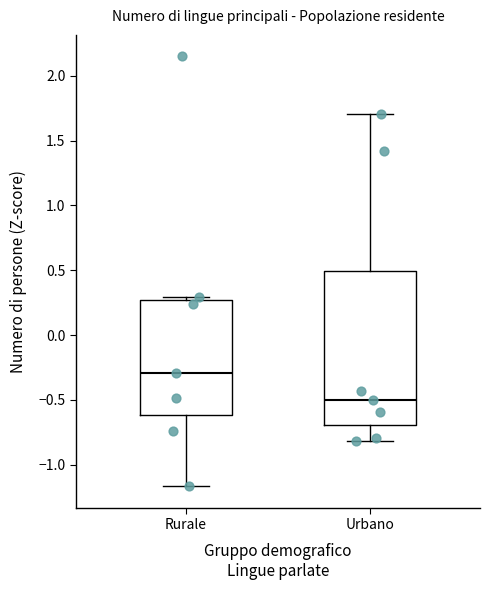

Which box is the tallest, from its lower edge to its upper edge?

Urbano